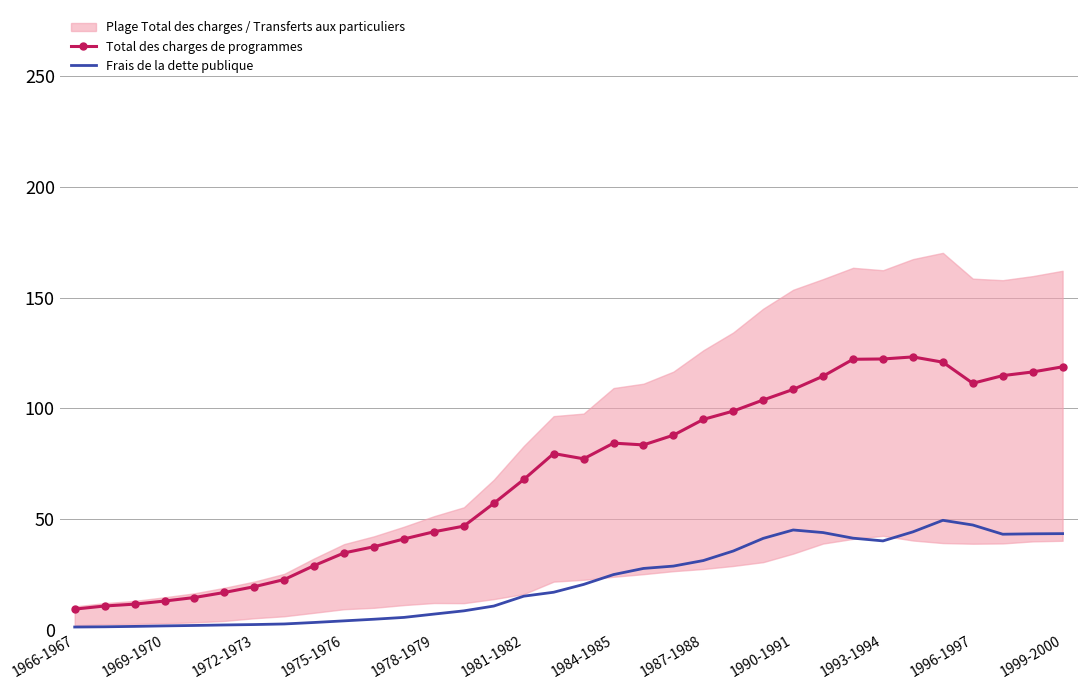

How many values in the Frais de la dette publique series exceed 20?

17